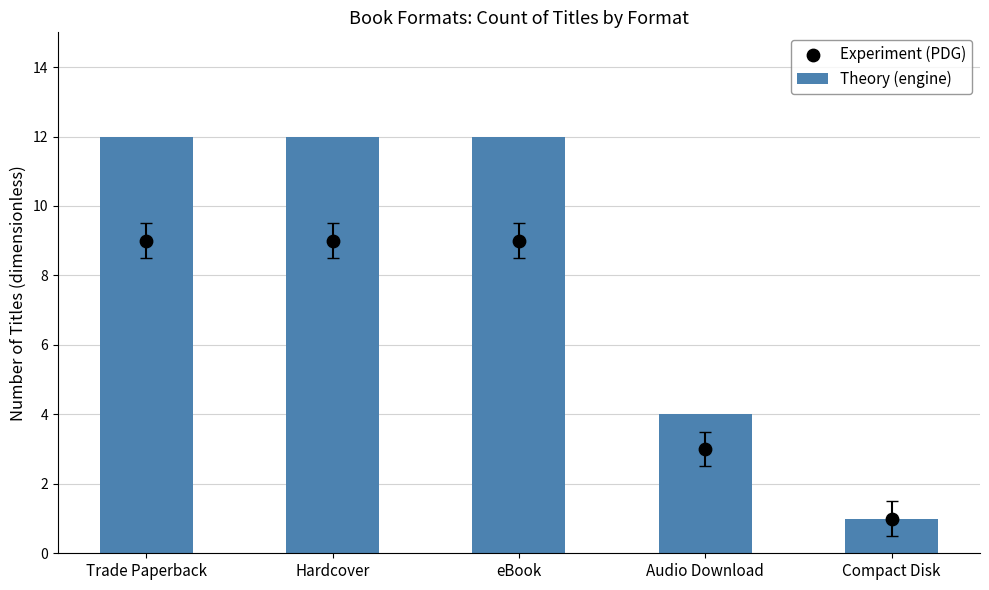

At how many categories does at least one series exceed 3?

4